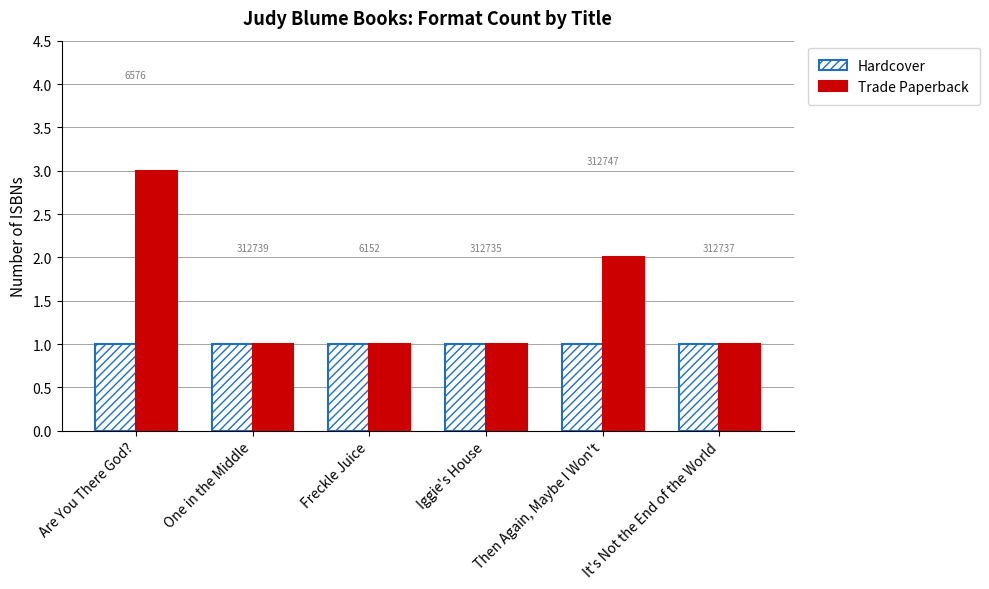

How many groups of bars are there?

6